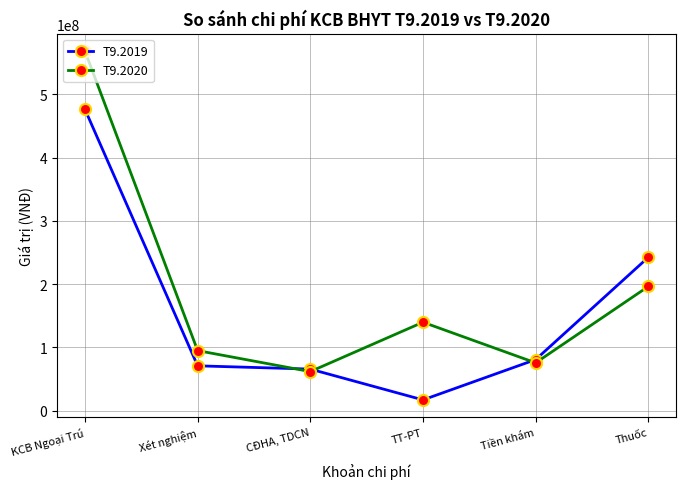

Reading left to right, list all the values displayed in this chart.

T9.2019: 476191783	70754000	65596900	16895400	80611500	242333983
T9.2020: 568227158	94808100	61636300	139681000	75466150	196251704